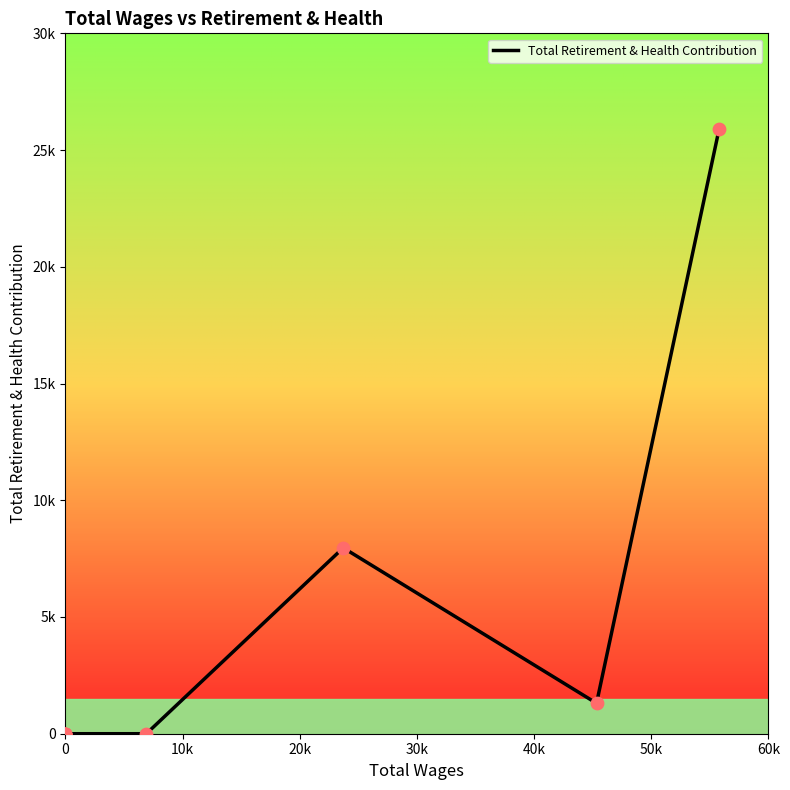

Which has a higher value, 50k or 20k?

50k